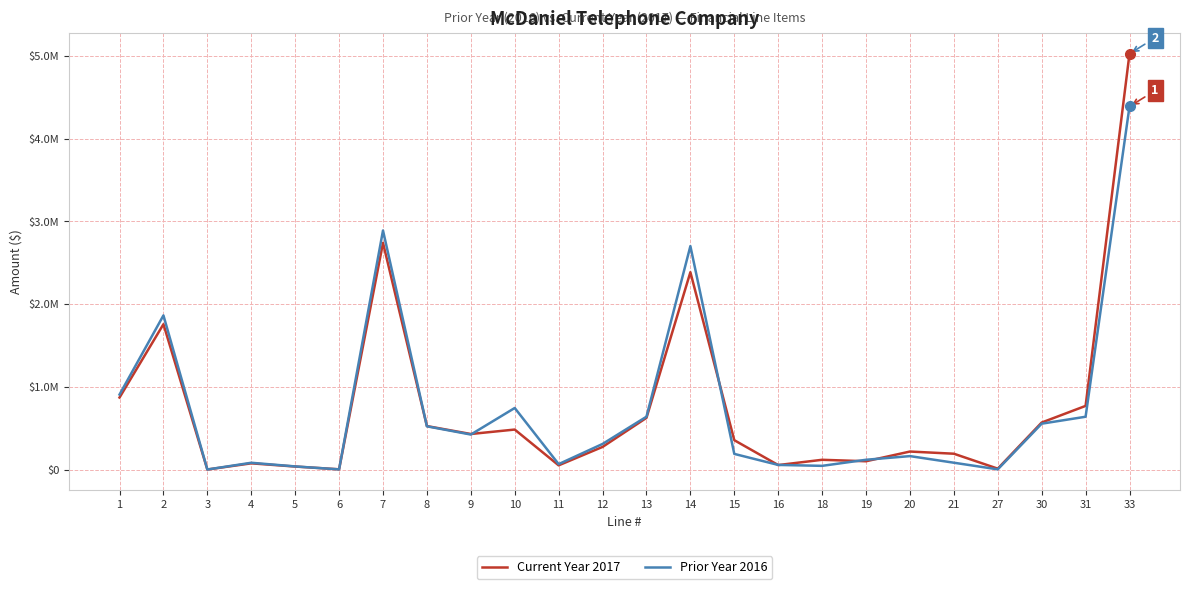

Rank the series by their average value, from lowest to highest.

Prior Year 2016, Current Year 2017